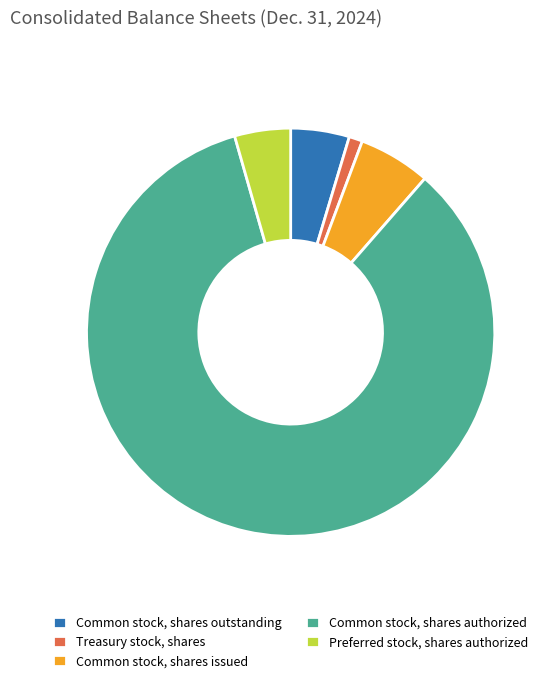

Is the sum of Common stock, shares outstanding and Common stock, shares issued greater than half?

No